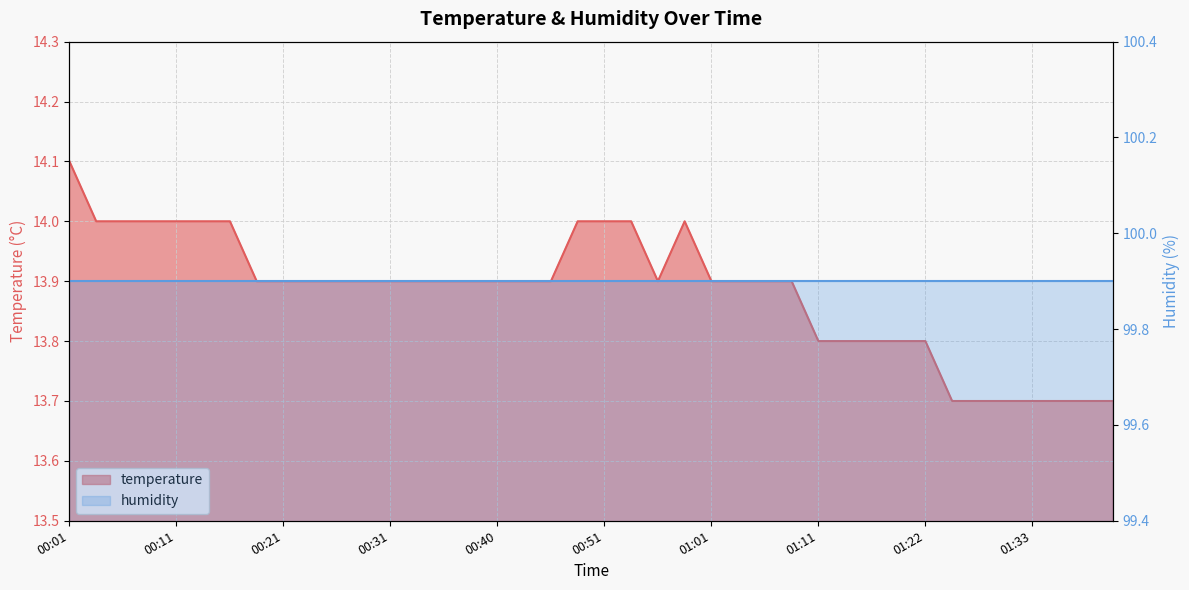

The chart shows a value of 21.8 at 00:13. True or false?

False